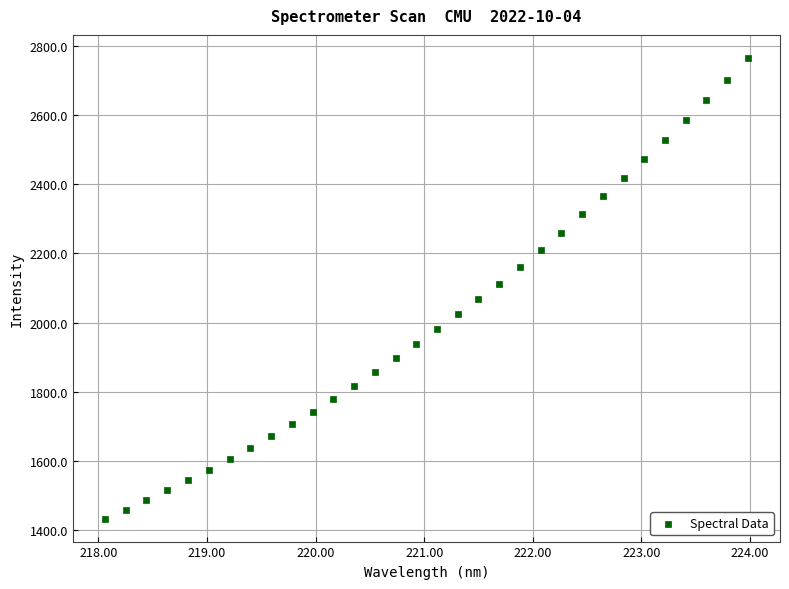

What is the range of Y values (max minus min)?

1331.6